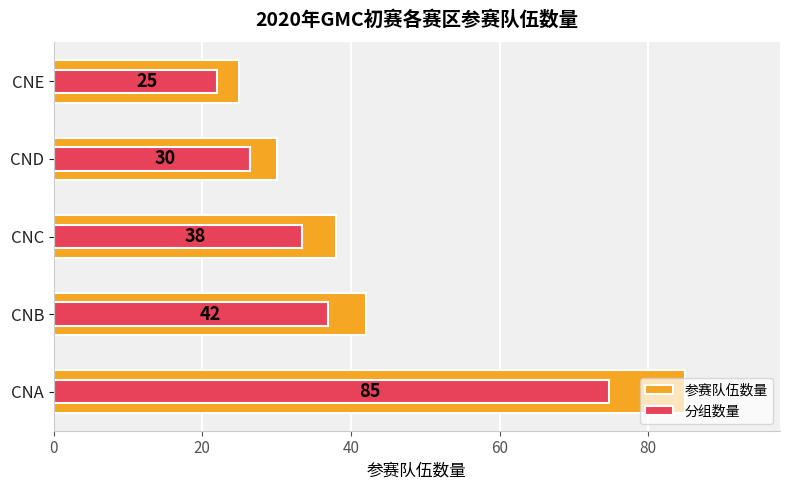

What is the sum of all 参赛队伍数量 values?

220.0